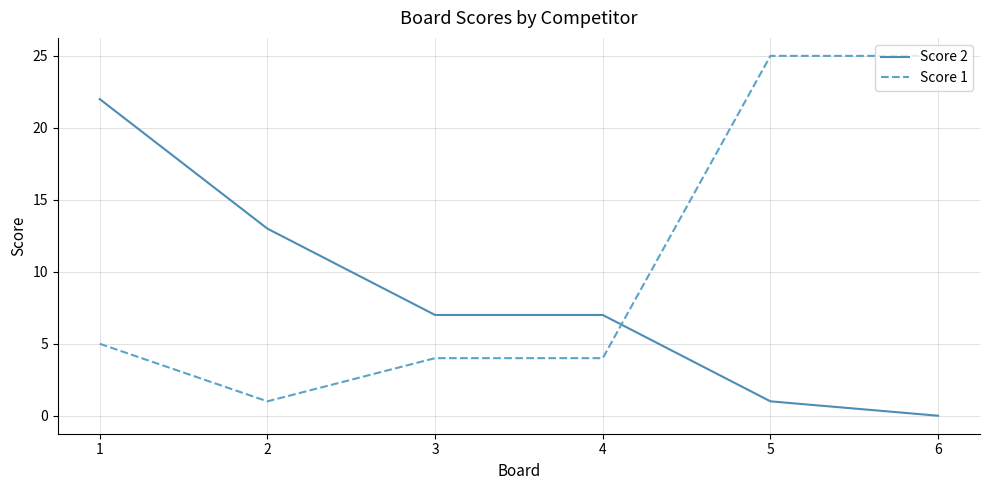

Which series changed the most between 1 and 5?

Score 2